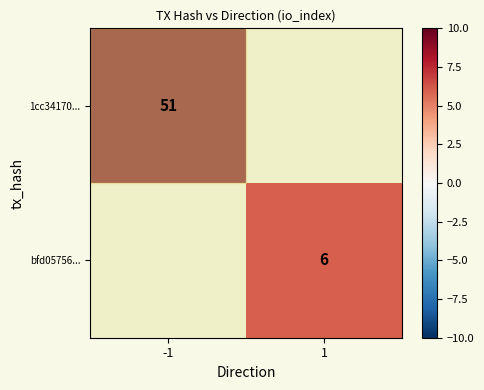

The value of bfd05756... at 1 is 6. True or false?

True